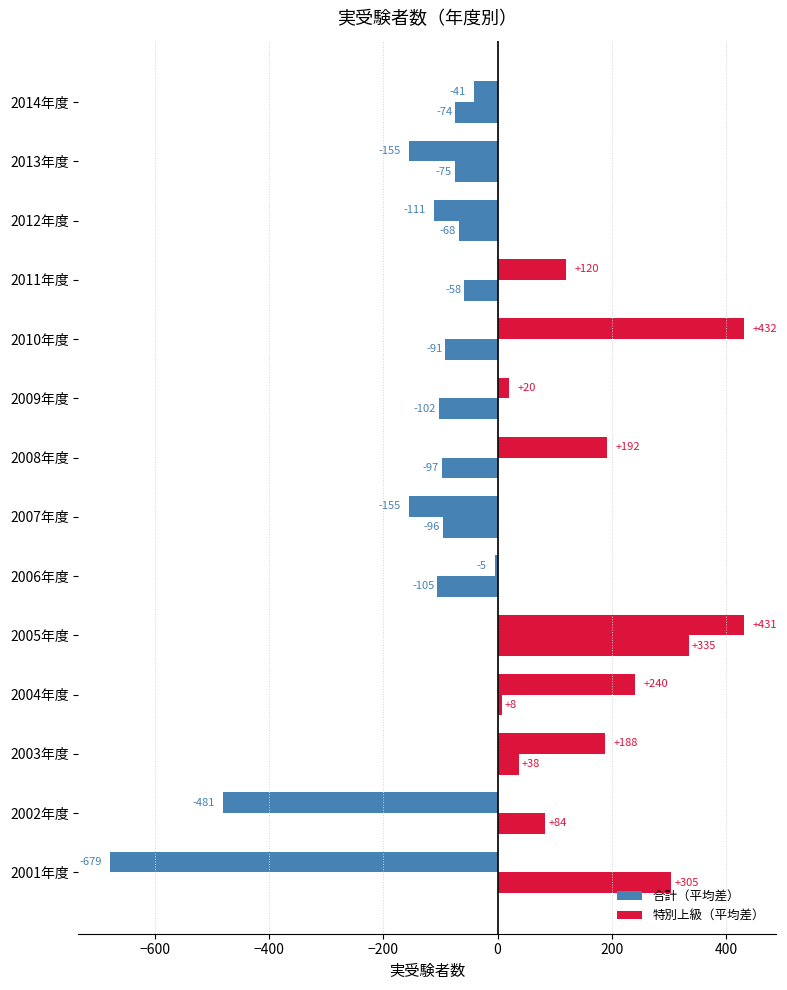

How many negative values does the 合計（平均差） series have?

7